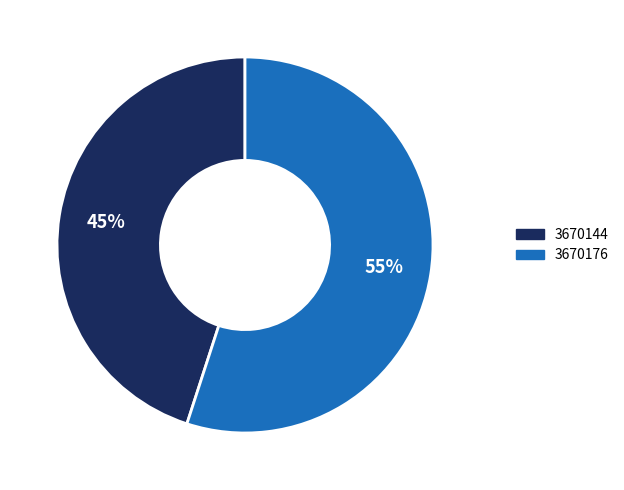

To the nearest percent, what is the difference between the largest and smallest slice percentages?

10%